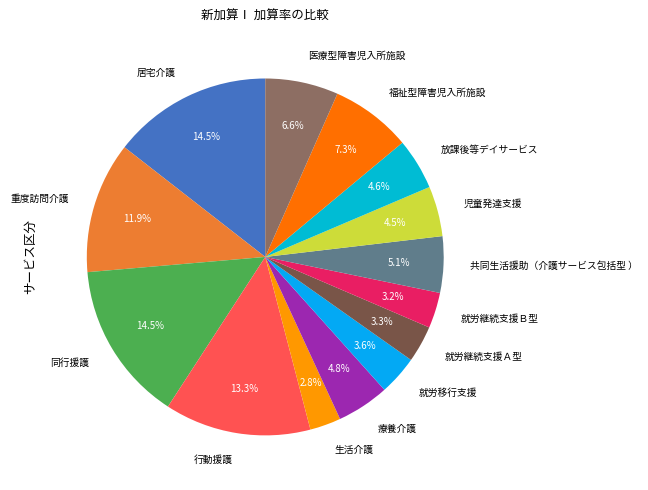

True or false: 就労継続支援Ａ型 accounts for 3% of the total.

True